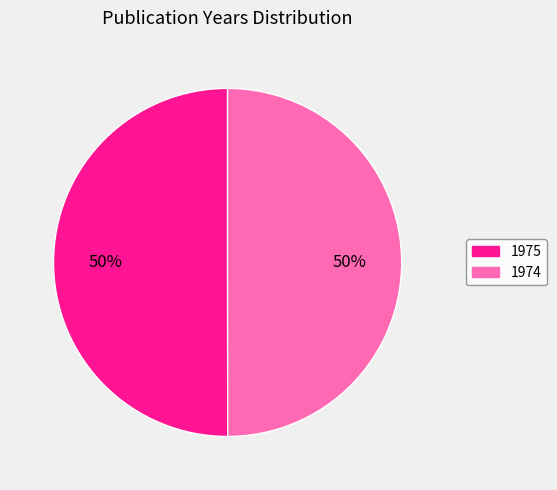

To the nearest percent, what percentage of the pie is 1974?

50%